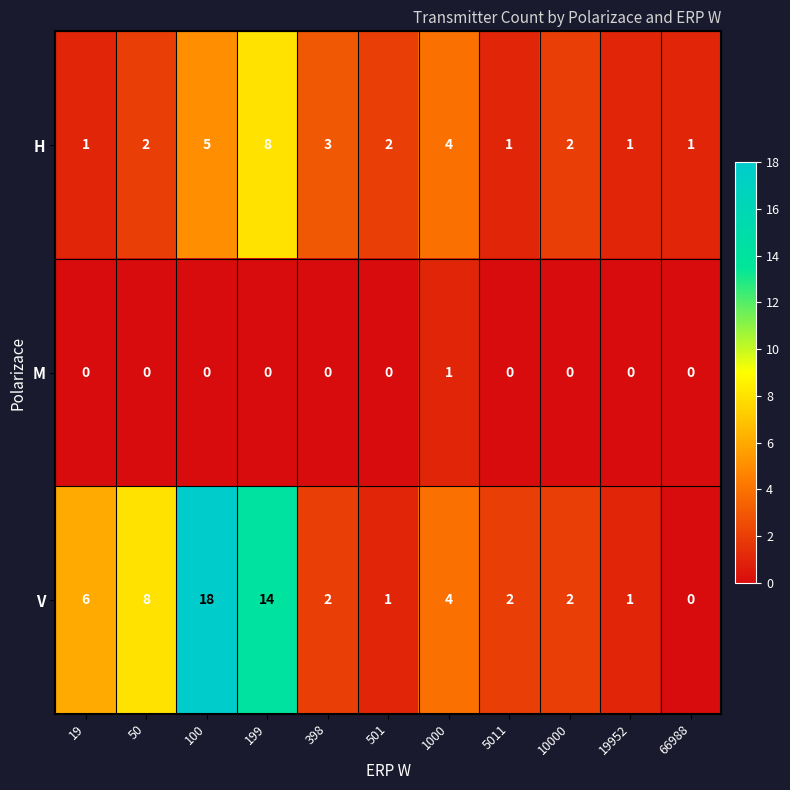

Where is H nearest to the value 4?

1000